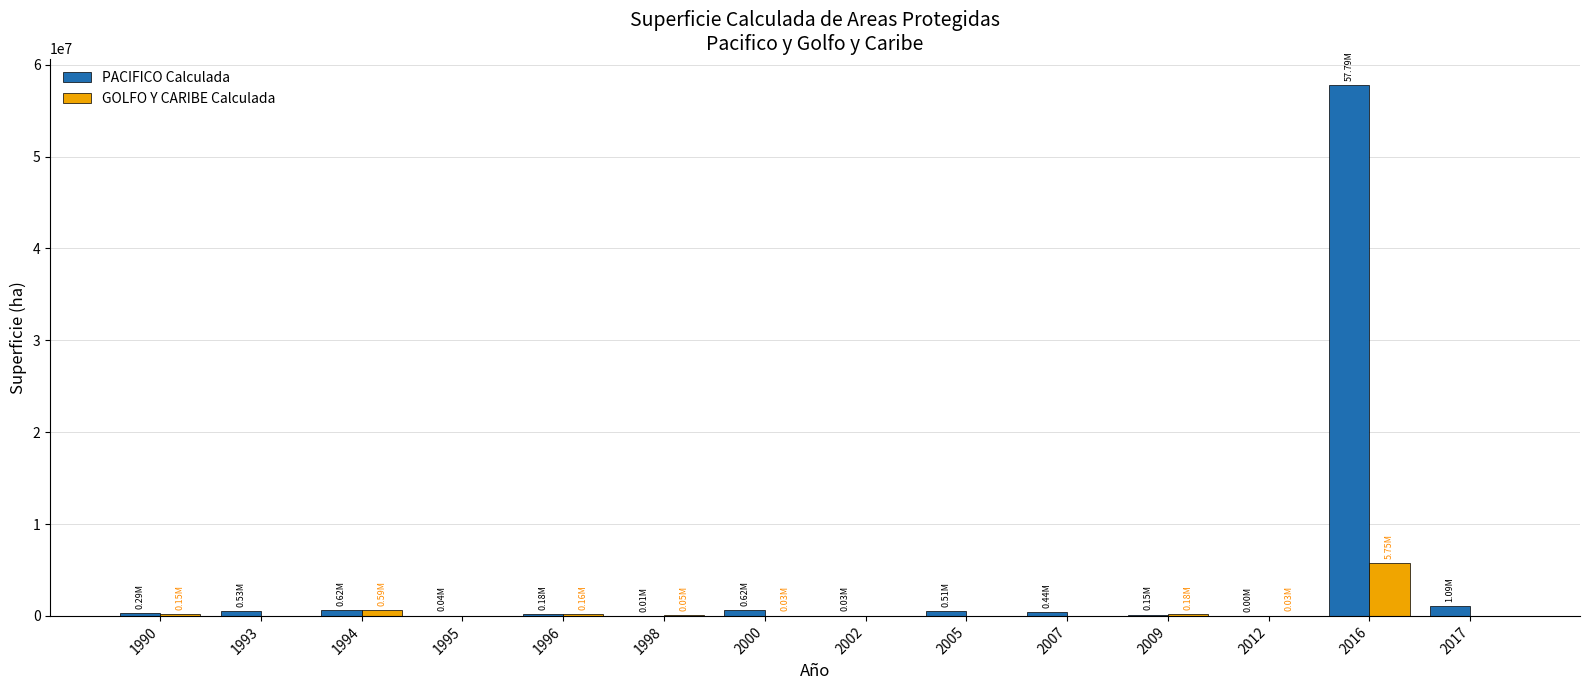

At which label does GOLFO Y CARIBE Calculada reach its peak?

2016